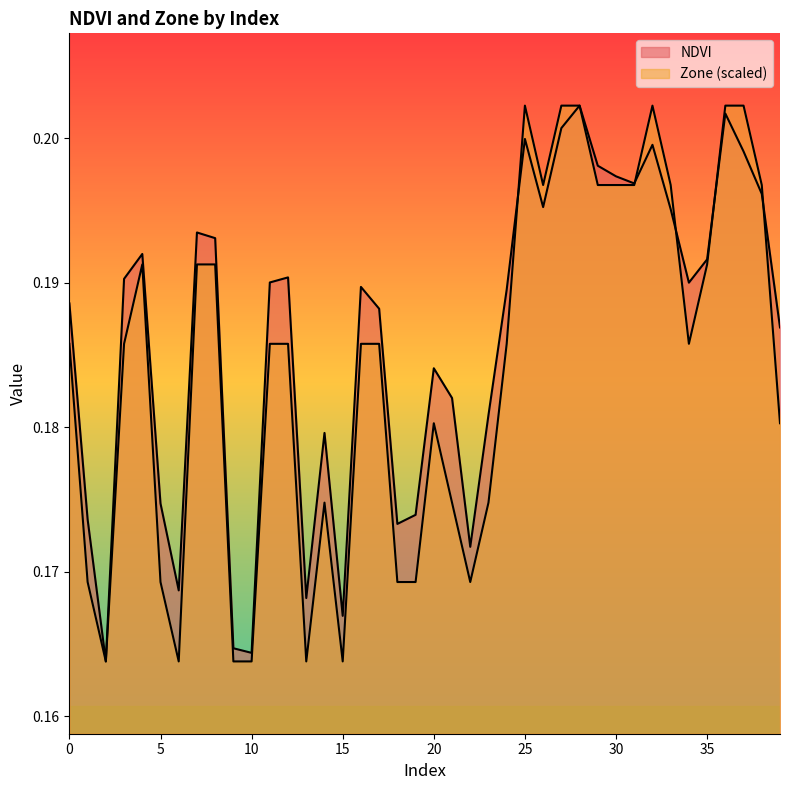

At which category is the sum across all series the highest?

28